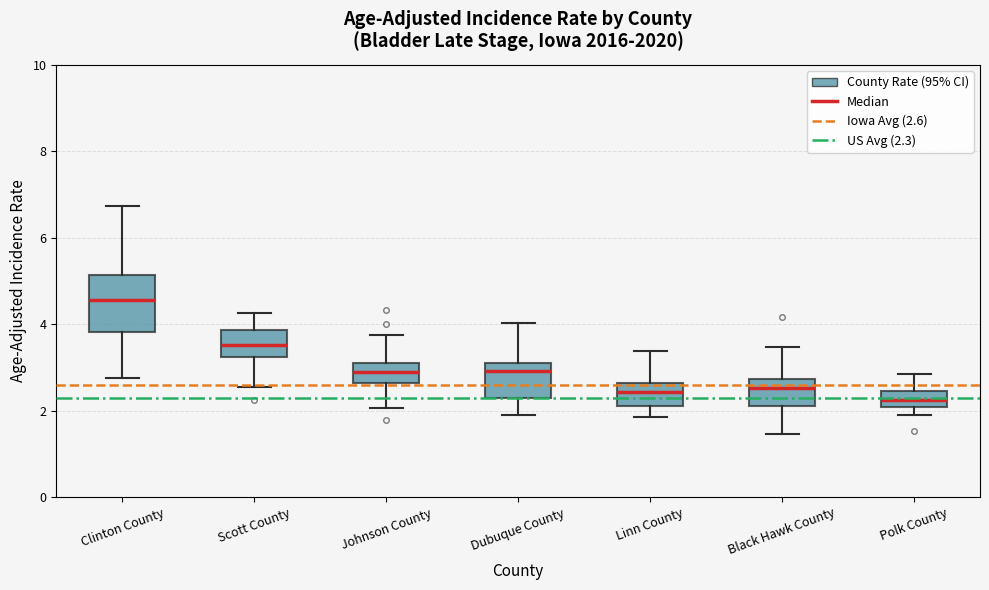

Which box's median line is the highest?

Clinton County